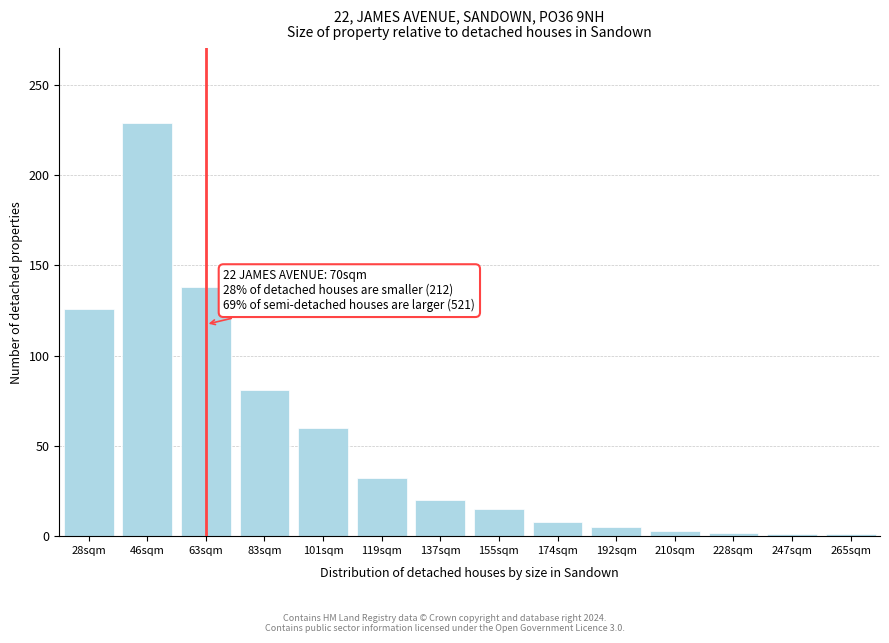

True or false: the data shows 8 at 174sqm.

True